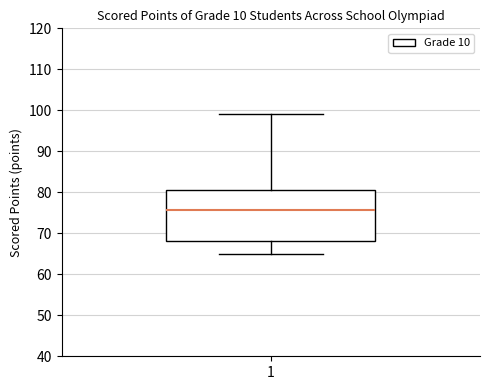

Where does the median line of the box at x = 1 sit on the y-axis? The values are not printed on the chart, so give them approximately, as read against the axis.

76